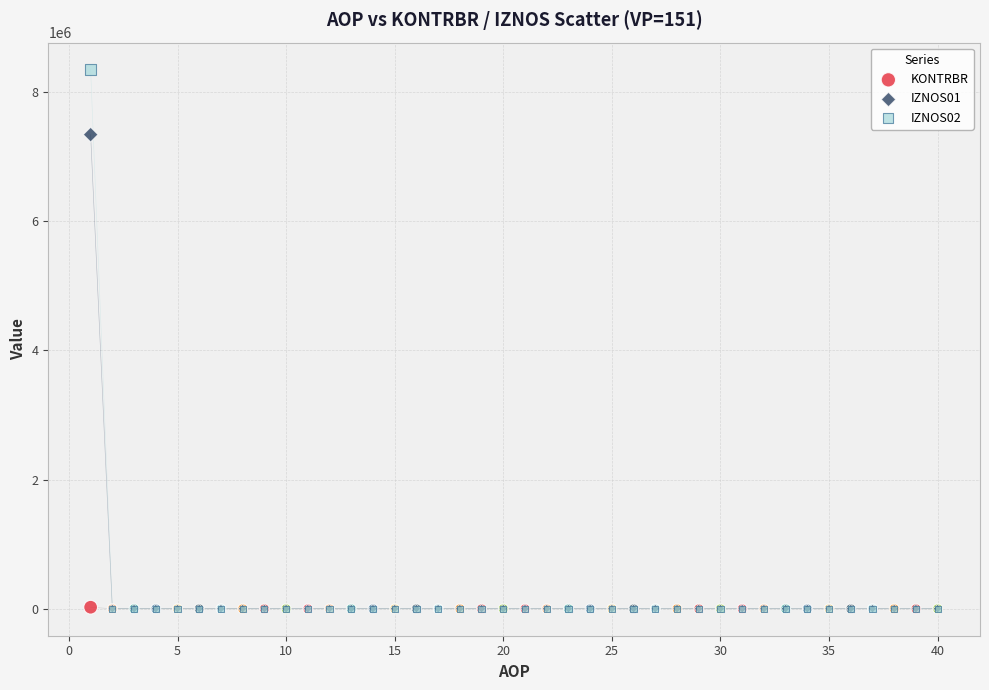

Across all series, what Y value is closest to 4174186?

7341528.3